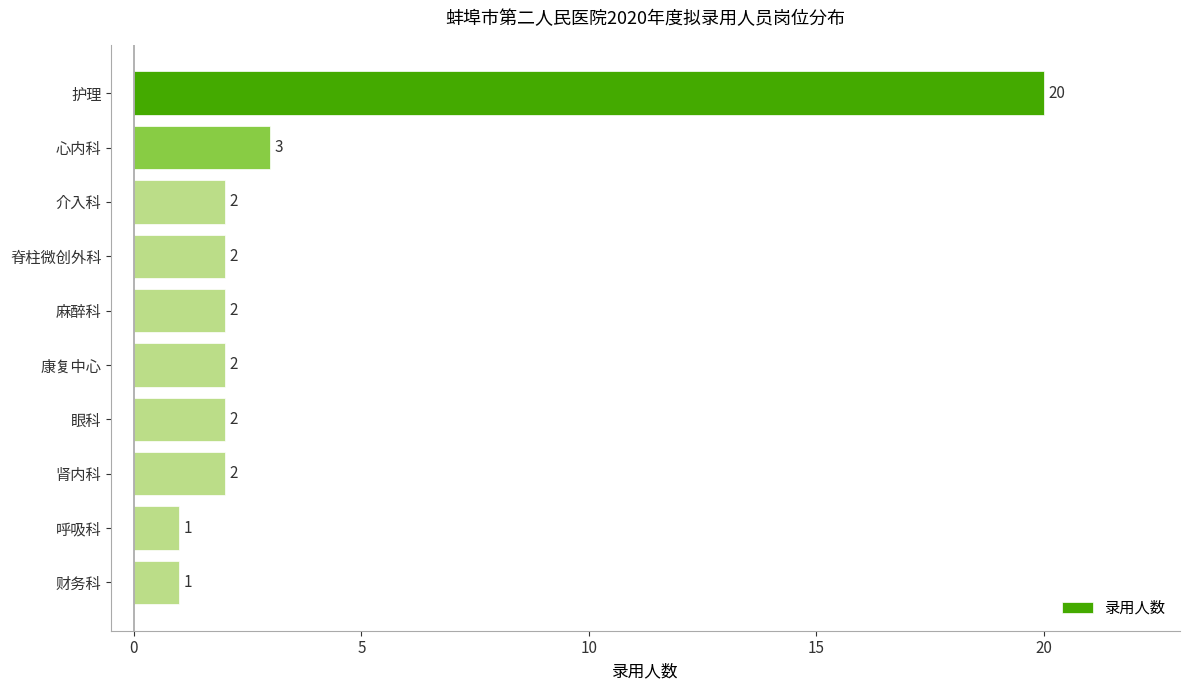

Approximately how many times larger is the value at 脊柱微创外科 compared to 肾内科?

1.0